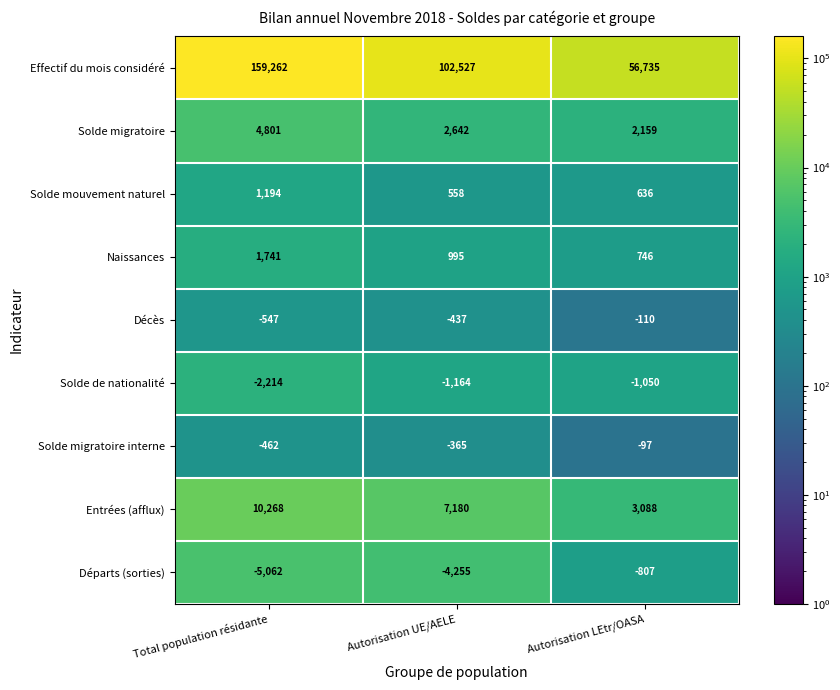

At which category is the sum across all series the highest?

Total population résidante